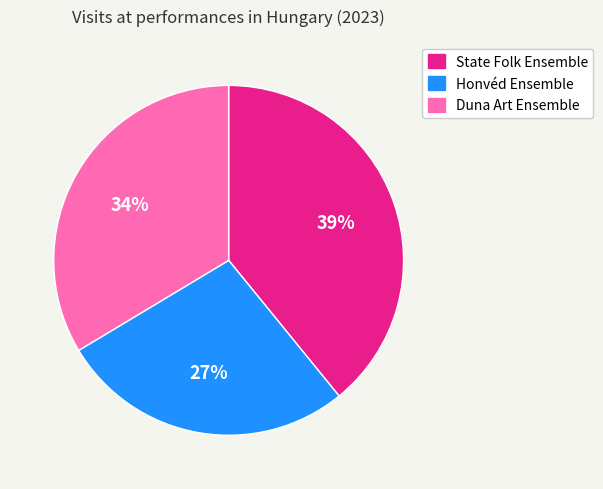

To the nearest percent, what is the average slice percentage?

33%